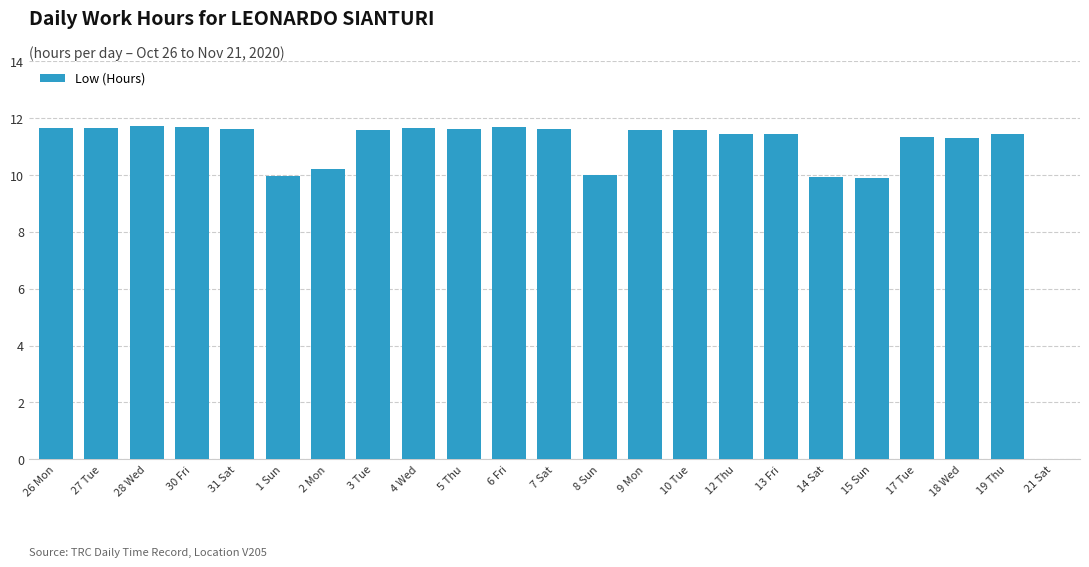

The value at 13 Fri is 15.2. True or false?

False